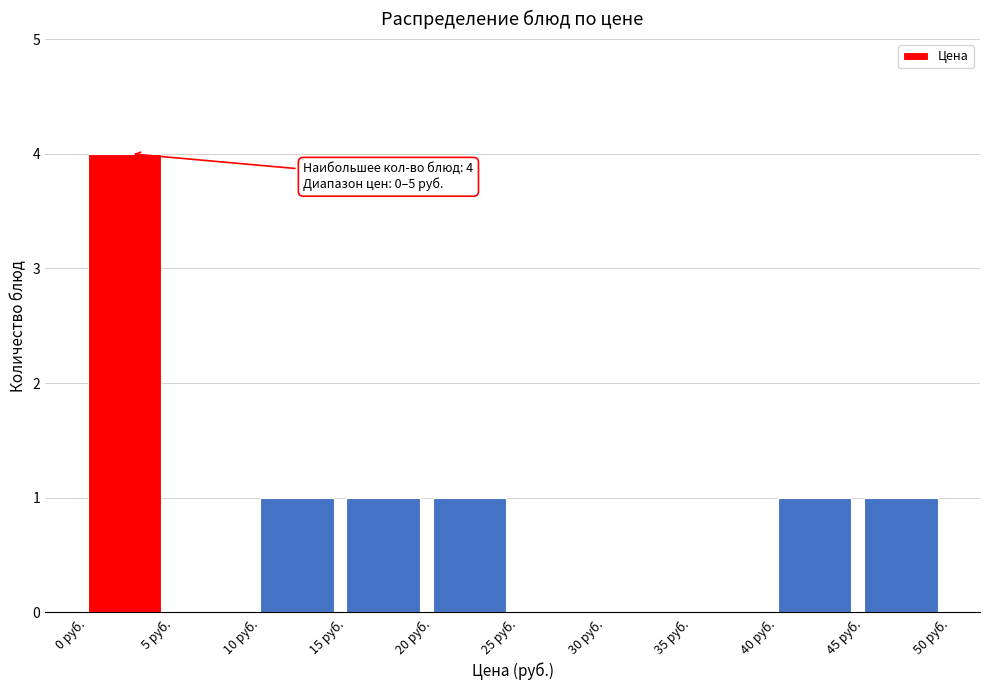

Over which range of the x-axis is the bar tallest?

0 to 5